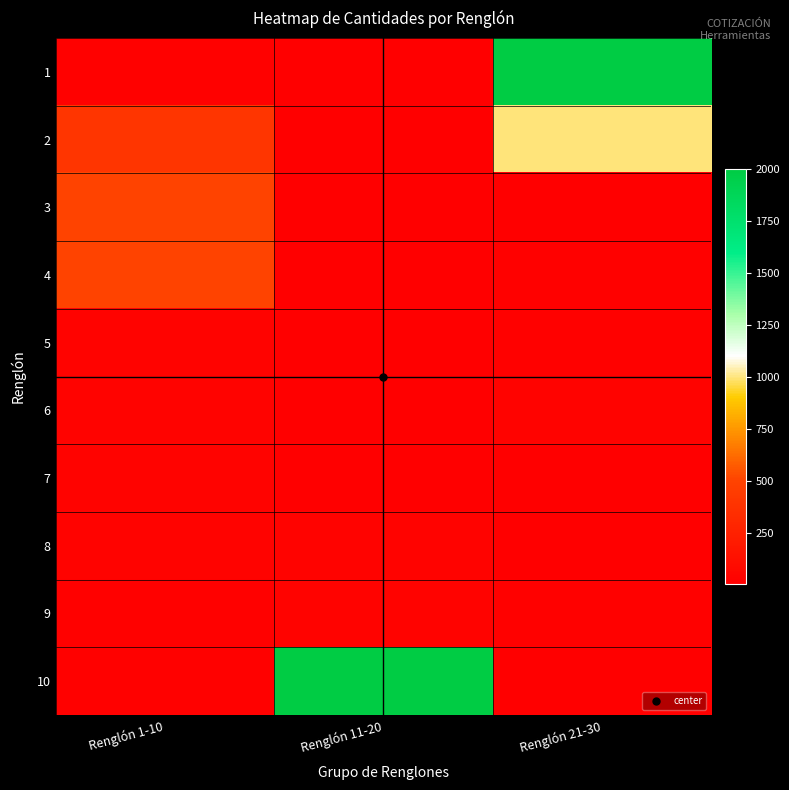

What is the total value across all series at Renglón 11-20?

2125